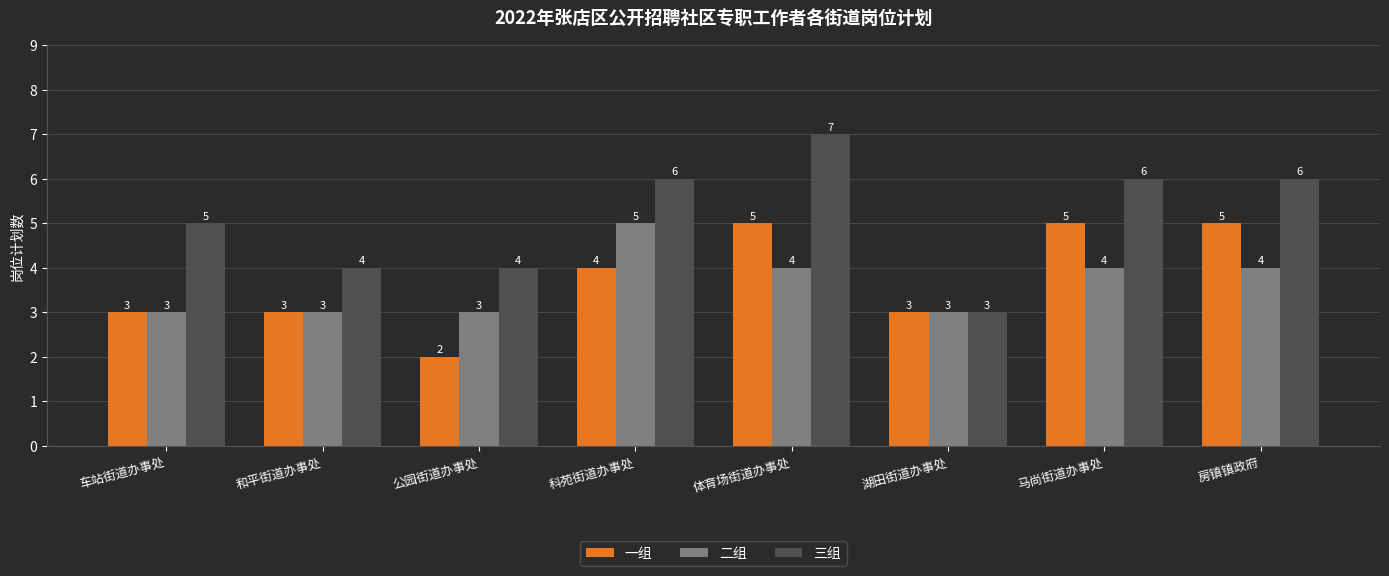

What is the label of the 6th bar from the left?

湖田街道办事处